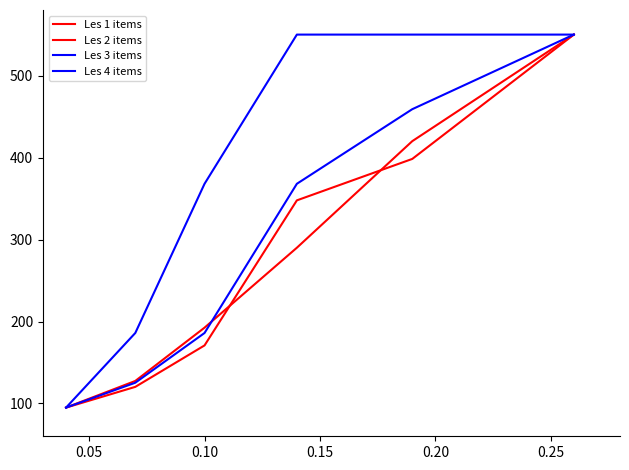

How many lines are shown in the chart?

4